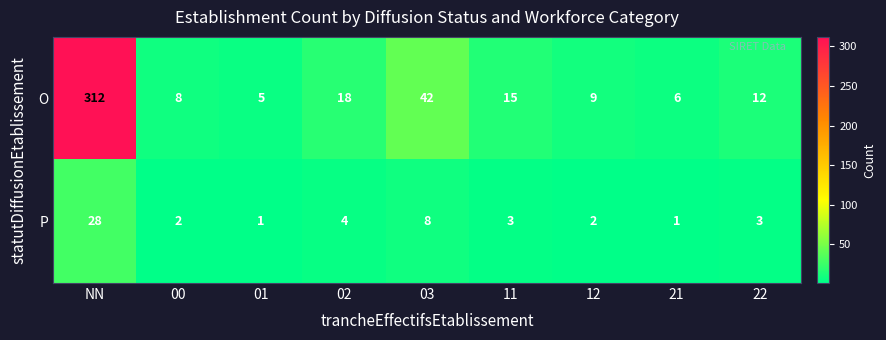

What is the minimum value shown in the chart?

1